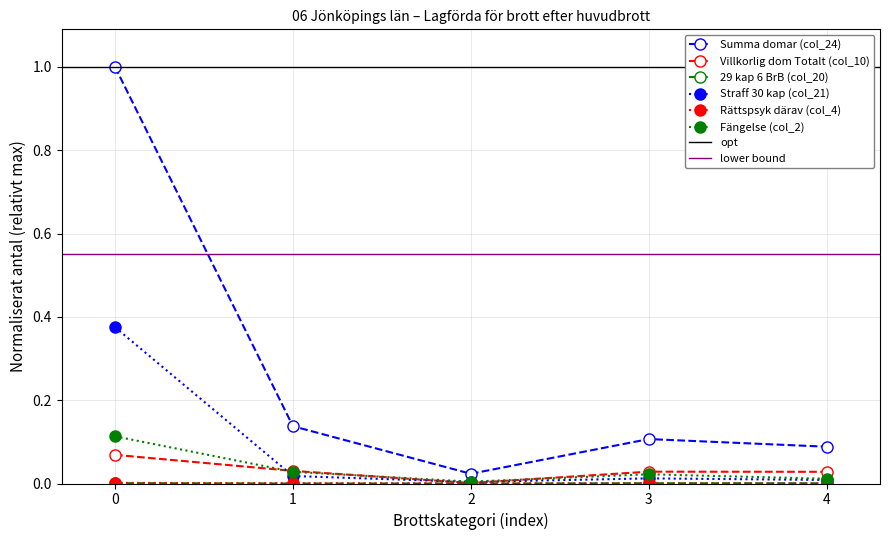

How many Rättspsyk därav (col_4) values are between 0 and 1?

5